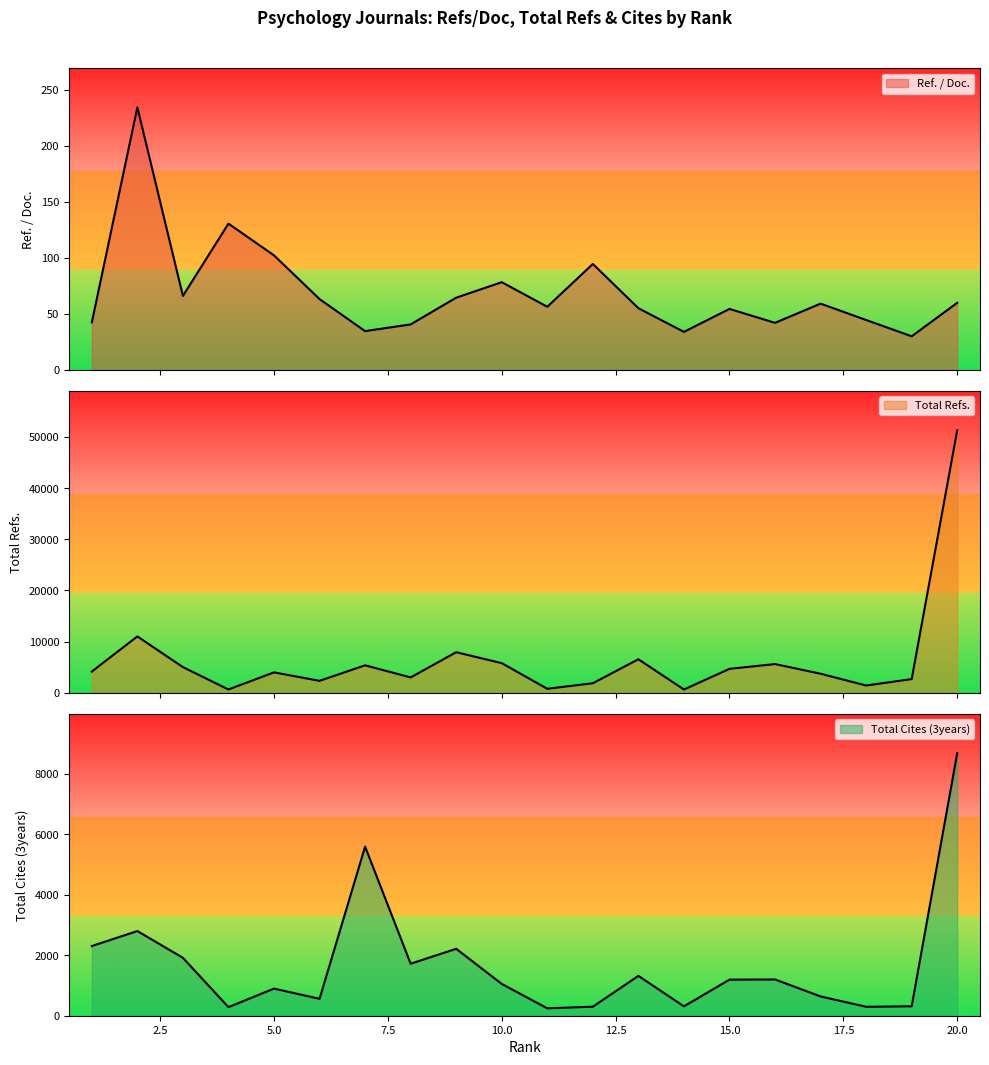

List the series in order of their peak value, lowest first.

Ref. / Doc., Total Cites (3years), Total Refs.